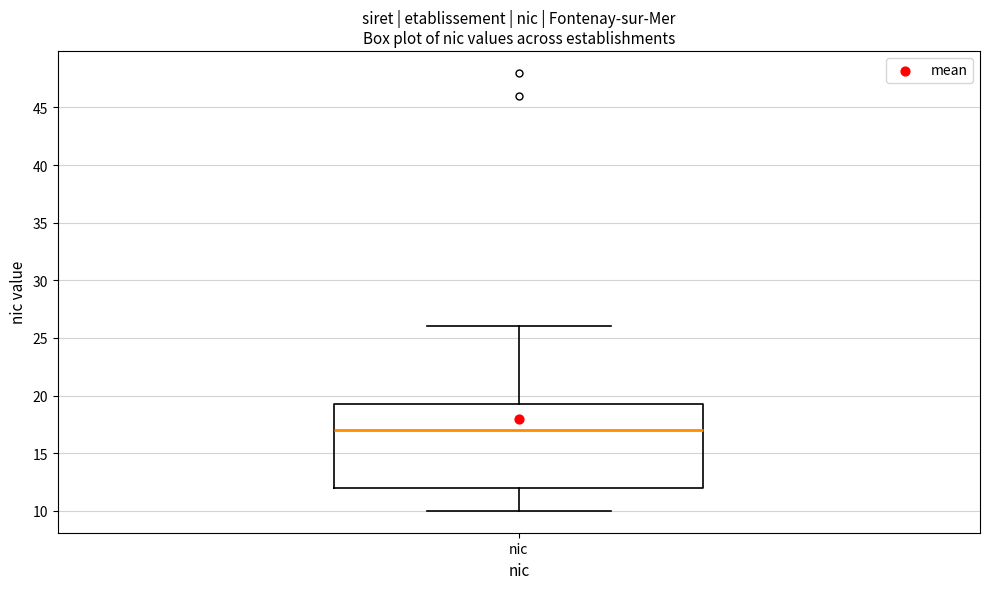

Where does the upper whisker of the box for nic end on the y-axis? The values are not printed on the chart, so give them approximately, as read against the axis.

26.0